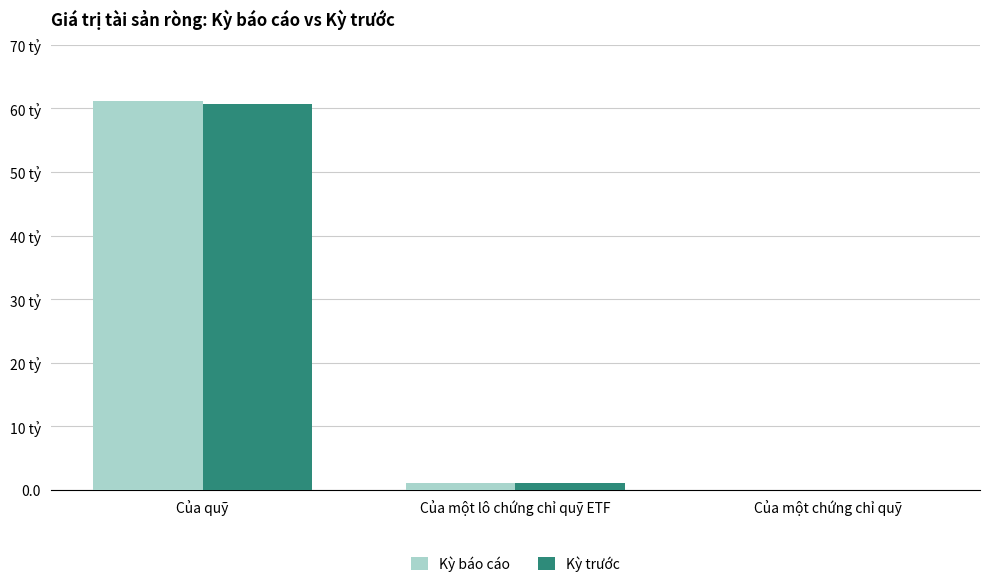

Is it true that Kỳ báo cáo equals 517494057.4 at Của một lô chứng chỉ quỹ ETF?

False